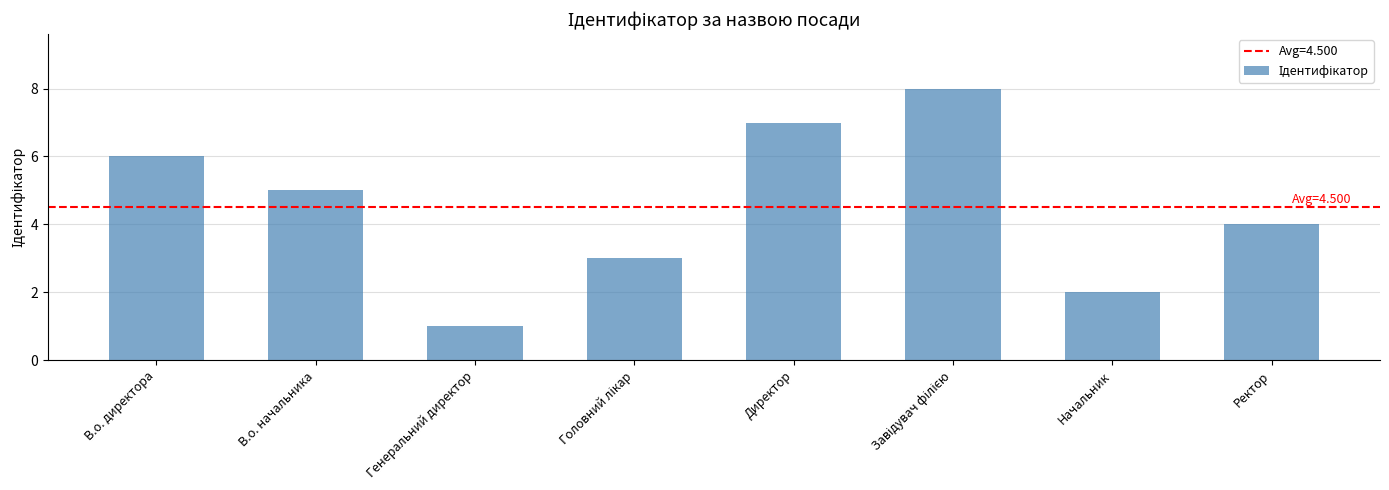

What is the change in value from В.о. начальника to Директор?

+2